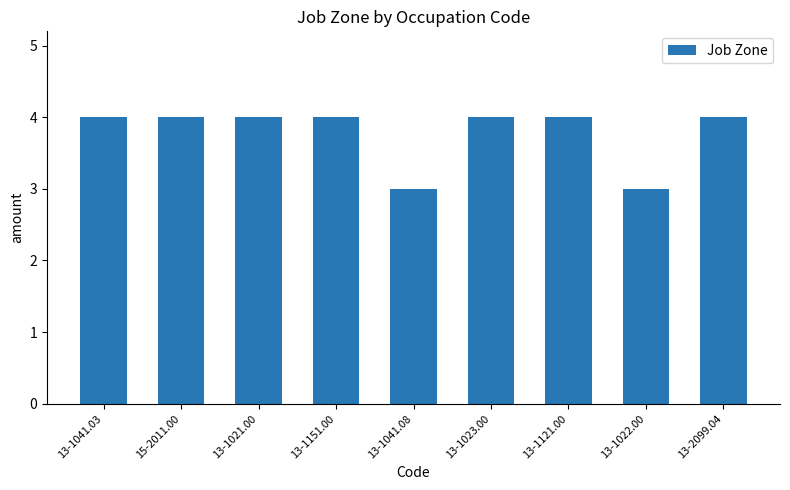

How many bars are there in total?

9